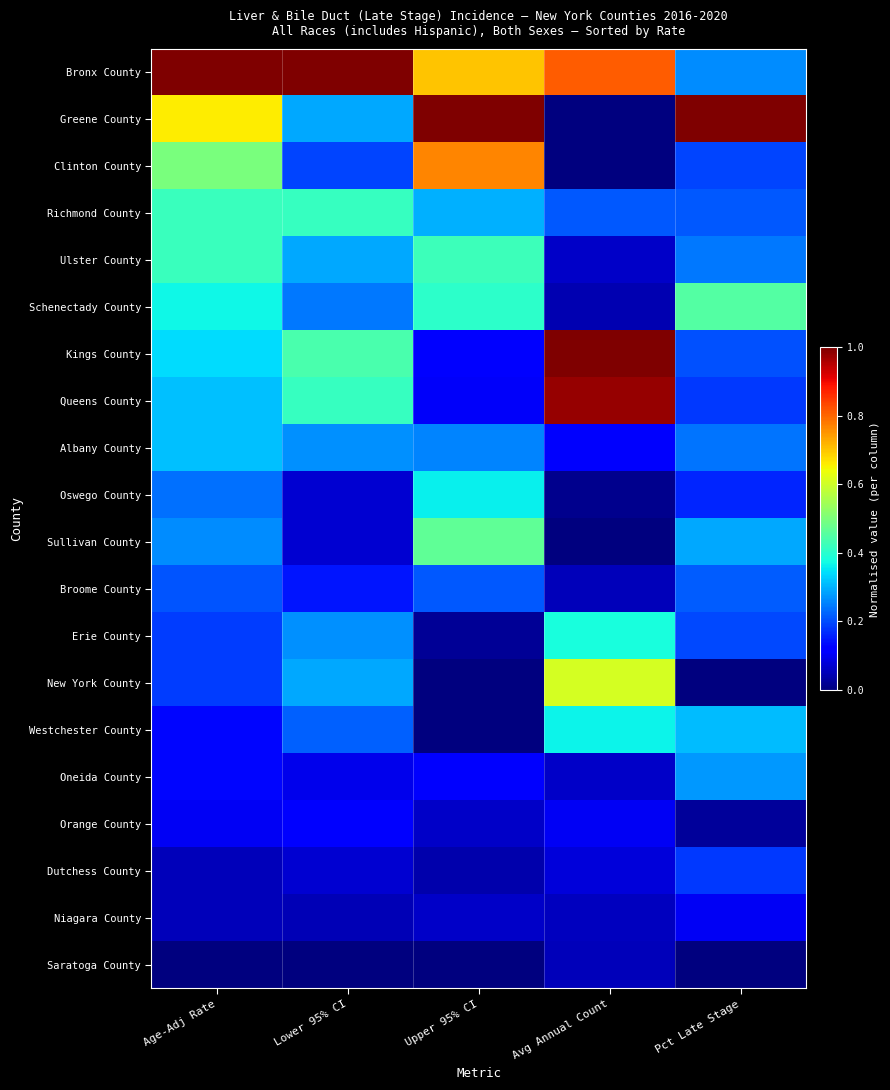

Reading left to right, transcribe all the data shown in this chart.

Bronx County: Age-Adj Rate=1.0	Lower 95% CI=1.0	Upper 95% CI=0.7	Avg Annual Count=0.8	Pct Late Stage=0.3
Greene County: Age-Adj Rate=0.7	Lower 95% CI=0.3	Upper 95% CI=1.0	Avg Annual Count=0.0	Pct Late Stage=1.0
Clinton County: Age-Adj Rate=0.5	Lower 95% CI=0.2	Upper 95% CI=0.8	Avg Annual Count=0.0	Pct Late Stage=0.2
Richmond County: Age-Adj Rate=0.4	Lower 95% CI=0.4	Upper 95% CI=0.3	Avg Annual Count=0.2	Pct Late Stage=0.2
Ulster County: Age-Adj Rate=0.4	Lower 95% CI=0.3	Upper 95% CI=0.4	Avg Annual Count=0.1	Pct Late Stage=0.2
Schenectady County: Age-Adj Rate=0.4	Lower 95% CI=0.2	Upper 95% CI=0.4	Avg Annual Count=0.0	Pct Late Stage=0.5
Kings County: Age-Adj Rate=0.3	Lower 95% CI=0.4	Upper 95% CI=0.1	Avg Annual Count=1.0	Pct Late Stage=0.2
Queens County: Age-Adj Rate=0.3	Lower 95% CI=0.4	Upper 95% CI=0.1	Avg Annual Count=1.0	Pct Late Stage=0.2
Albany County: Age-Adj Rate=0.3	Lower 95% CI=0.3	Upper 95% CI=0.3	Avg Annual Count=0.1	Pct Late Stage=0.2
Oswego County: Age-Adj Rate=0.2	Lower 95% CI=0.1	Upper 95% CI=0.4	Avg Annual Count=0.0	Pct Late Stage=0.2
Sullivan County: Age-Adj Rate=0.3	Lower 95% CI=0.1	Upper 95% CI=0.5	Avg Annual Count=0.0	Pct Late Stage=0.3
Broome County: Age-Adj Rate=0.2	Lower 95% CI=0.1	Upper 95% CI=0.2	Avg Annual Count=0.1	Pct Late Stage=0.2
Erie County: Age-Adj Rate=0.2	Lower 95% CI=0.3	Upper 95% CI=0.0	Avg Annual Count=0.4	Pct Late Stage=0.2
New York County: Age-Adj Rate=0.2	Lower 95% CI=0.3	Upper 95% CI=0.0	Avg Annual Count=0.6	Pct Late Stage=0.0
Westchester County: Age-Adj Rate=0.1	Lower 95% CI=0.2	Upper 95% CI=0.0	Avg Annual Count=0.4	Pct Late Stage=0.3
Oneida County: Age-Adj Rate=0.1	Lower 95% CI=0.1	Upper 95% CI=0.1	Avg Annual Count=0.1	Pct Late Stage=0.3
Orange County: Age-Adj Rate=0.1	Lower 95% CI=0.1	Upper 95% CI=0.1	Avg Annual Count=0.1	Pct Late Stage=0.0
Dutchess County: Age-Adj Rate=0.1	Lower 95% CI=0.1	Upper 95% CI=0.0	Avg Annual Count=0.1	Pct Late Stage=0.2
Niagara County: Age-Adj Rate=0.1	Lower 95% CI=0.0	Upper 95% CI=0.1	Avg Annual Count=0.1	Pct Late Stage=0.1
Saratoga County: Age-Adj Rate=0.0	Lower 95% CI=0.0	Upper 95% CI=0.0	Avg Annual Count=0.1	Pct Late Stage=0.0